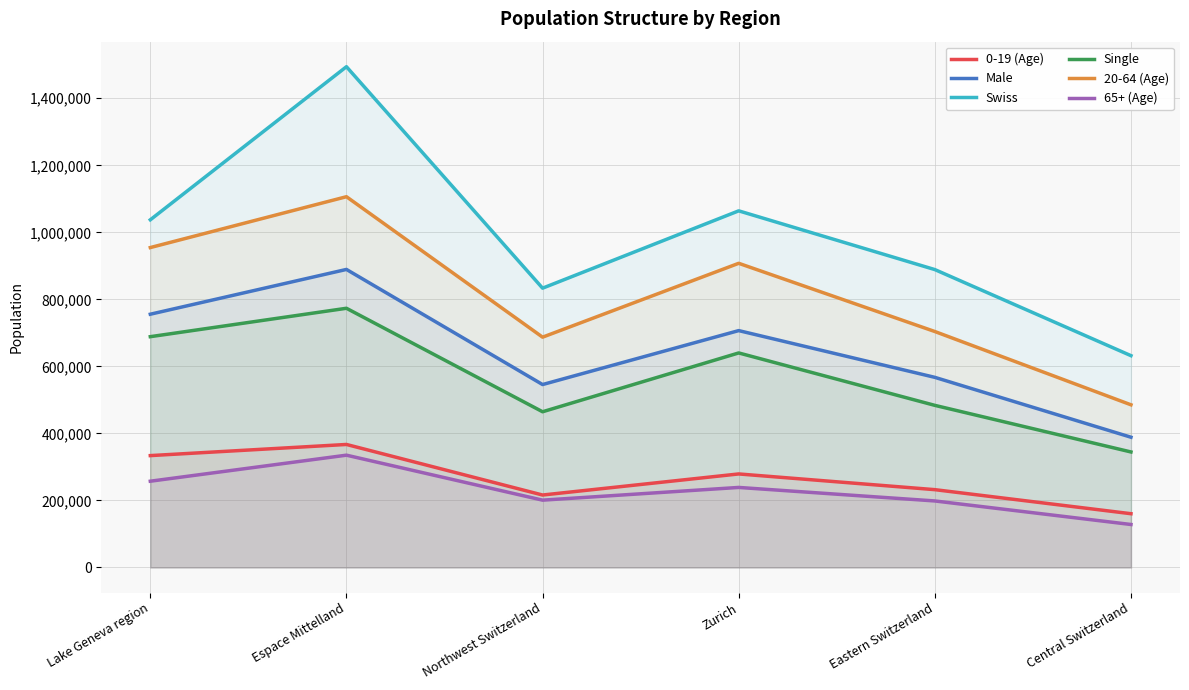

The Swiss series shows 632025 at Central Switzerland. True or false?

True